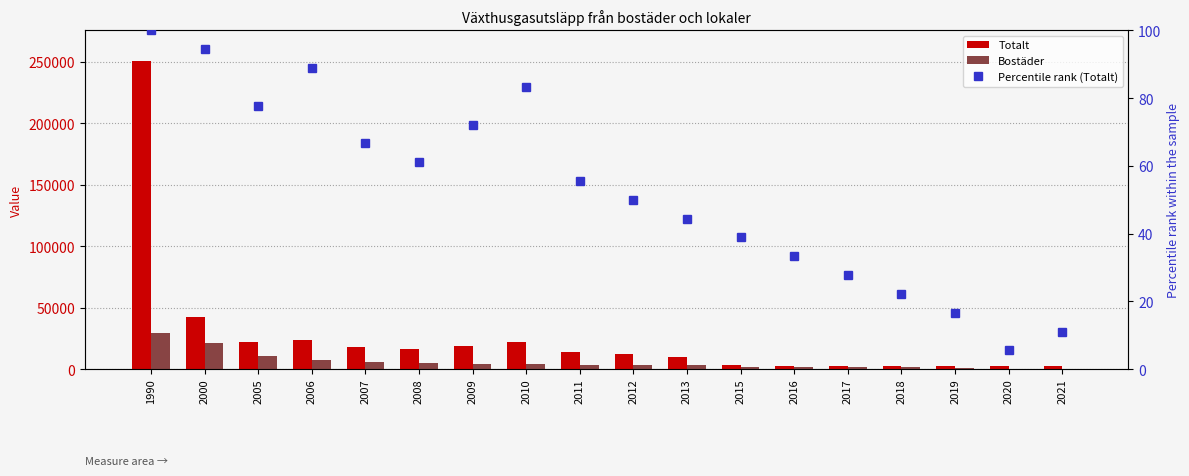

Between 2017 and 1990, which is larger?

1990